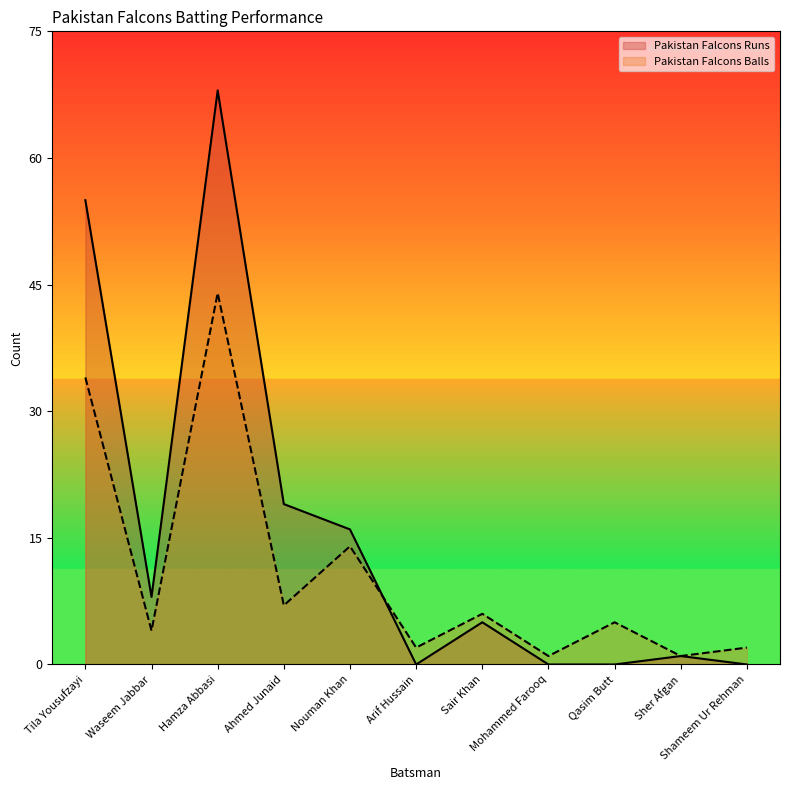

What is the average value of the Pakistan Falcons Runs series?

16